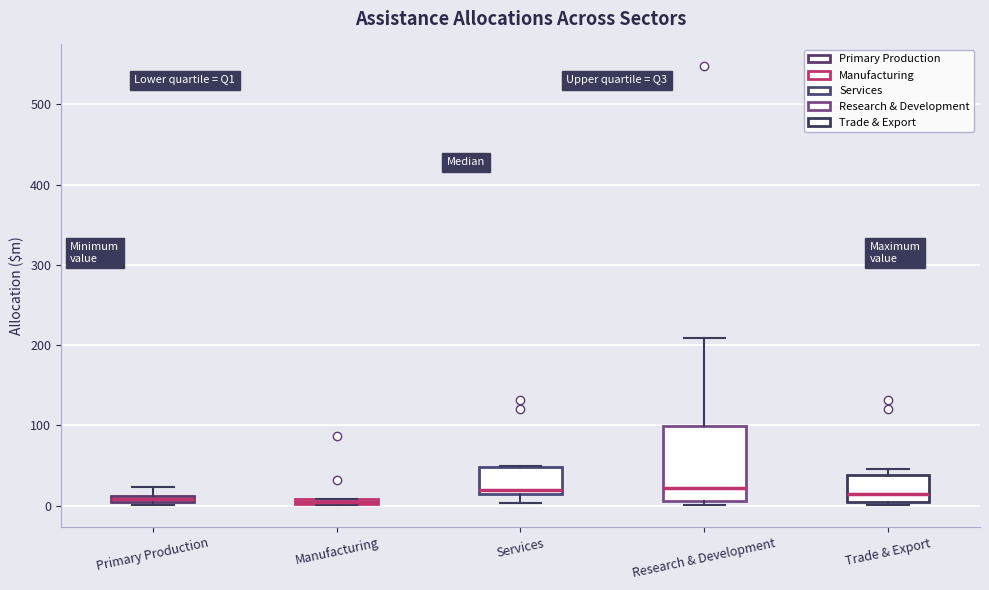

Which box is the tallest, from its lower edge to its upper edge?

Research & Development